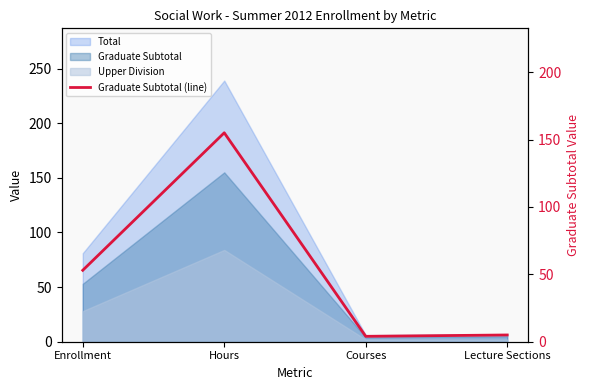

Between Lecture Sections and Courses, which is larger?

Lecture Sections